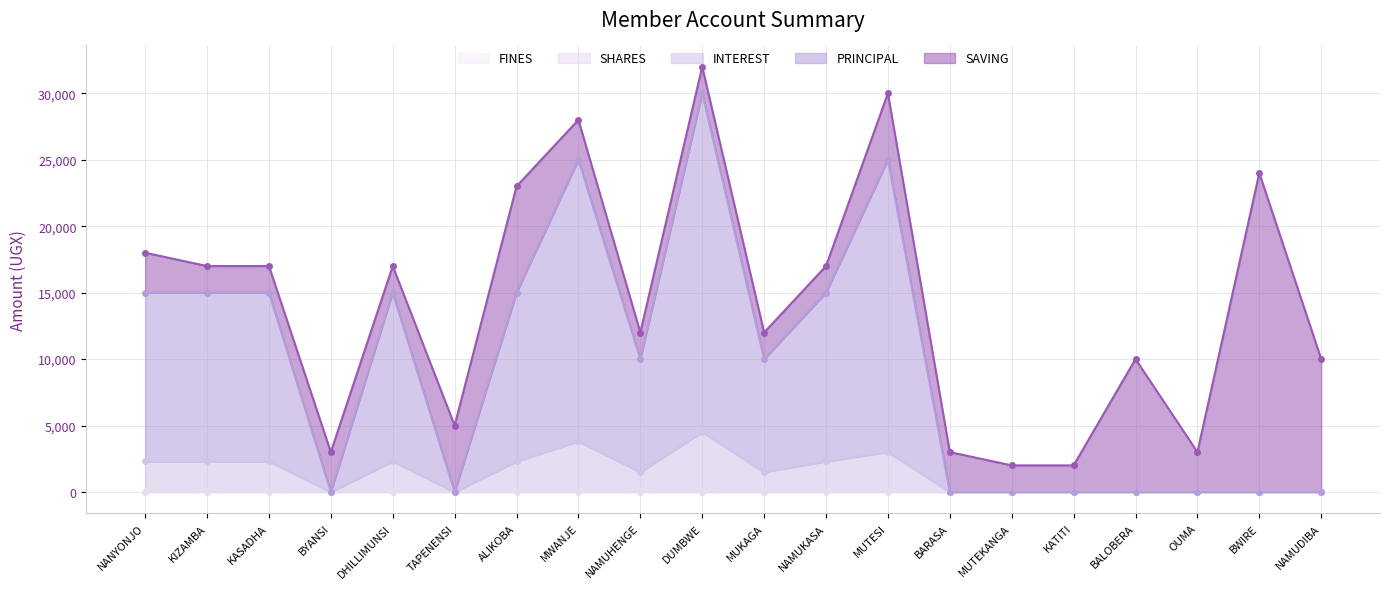

Which series has the largest total across all categories?

PRINCIPAL